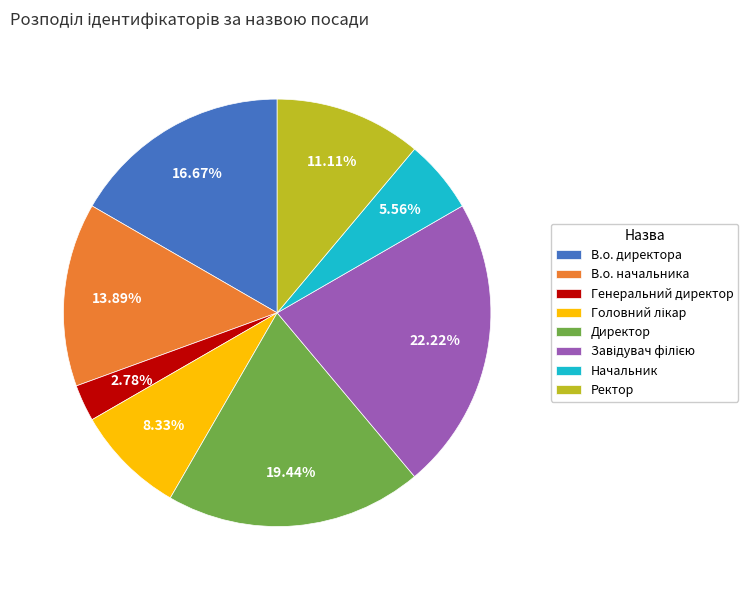

To the nearest percent, what is the difference between the largest and smallest slice percentages?

19%